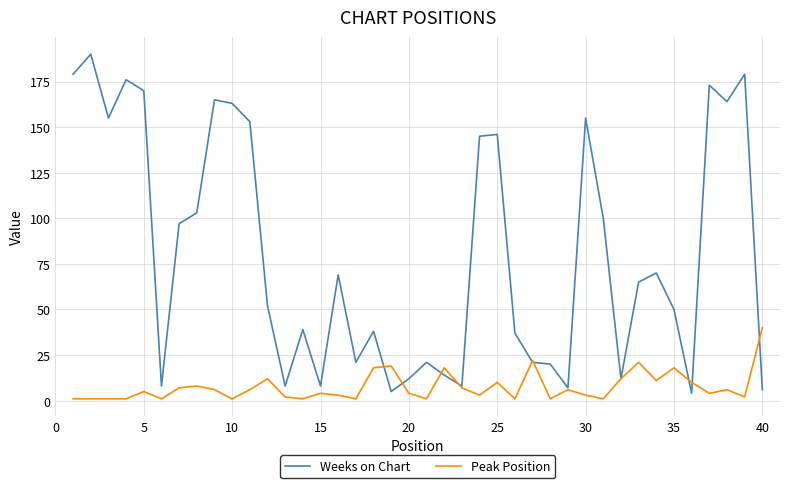

List the series in order of their peak value, lowest first.

Peak Position, Weeks on Chart